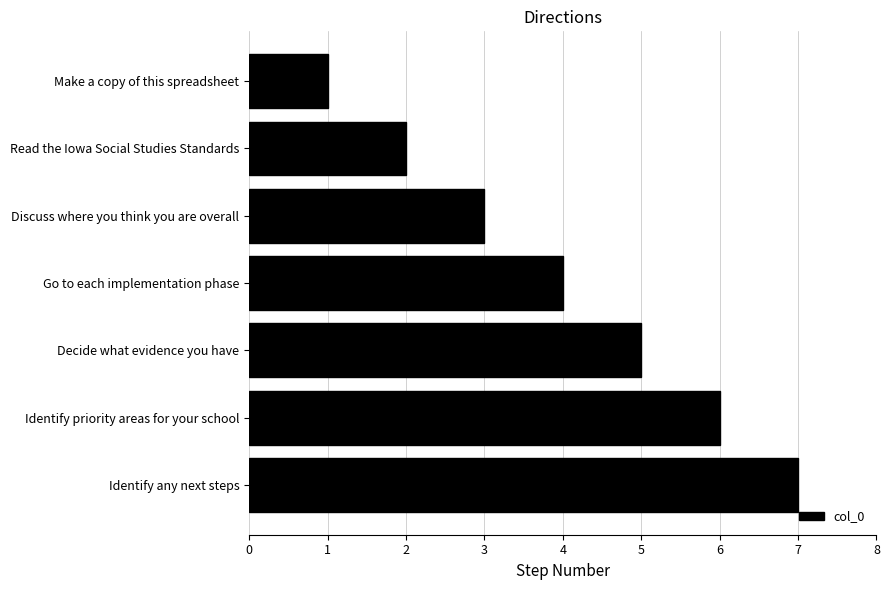

What position from the top is Discuss where you think you are overall?

3